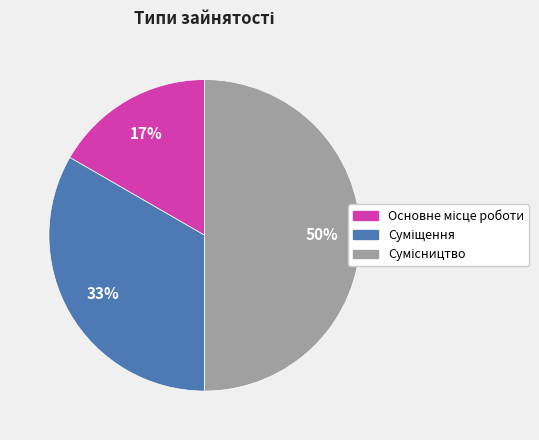

To the nearest percent, what is the average slice percentage?

33%